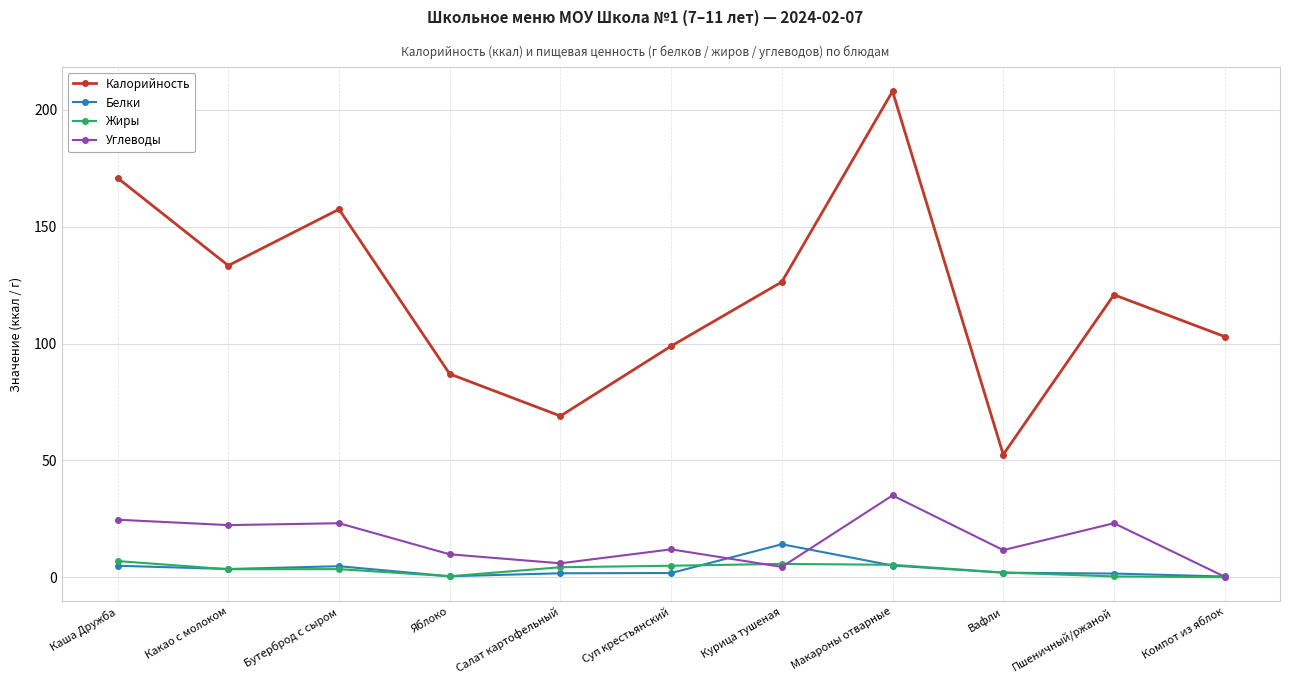

What is the spread (max minus min) of values at Каша Дружба?

166.0